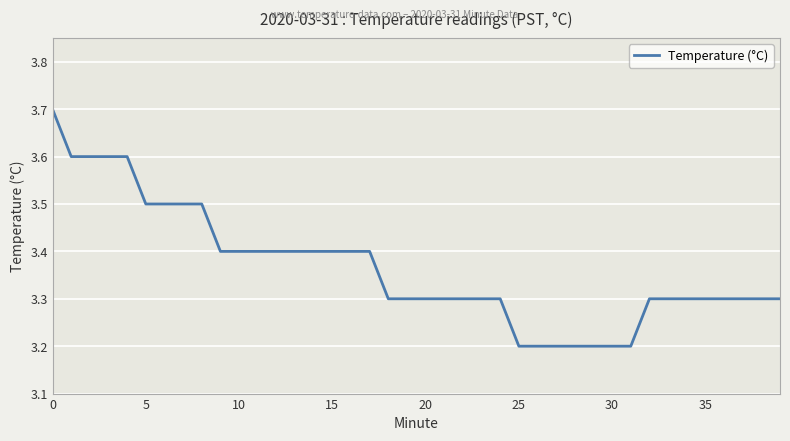

Count the number of categories in the chart.

40